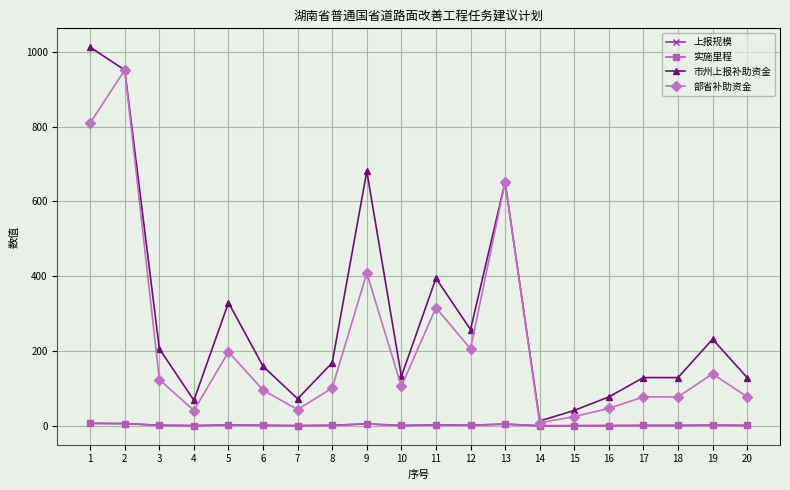

Does the chart have visible grid lines?

Yes